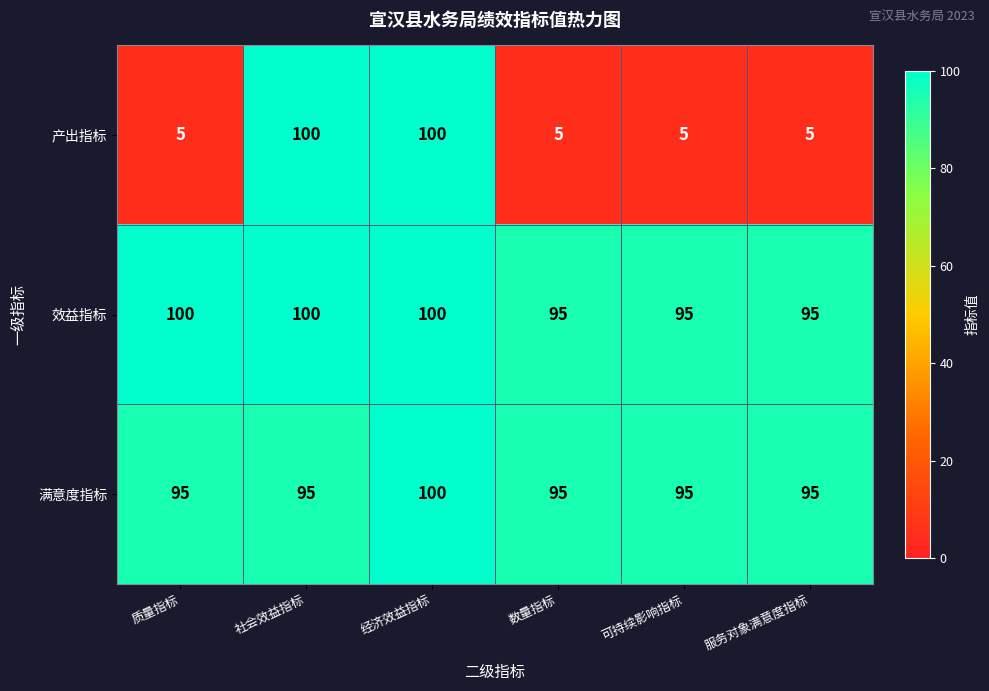

Which series has the largest total across all categories?

效益指标